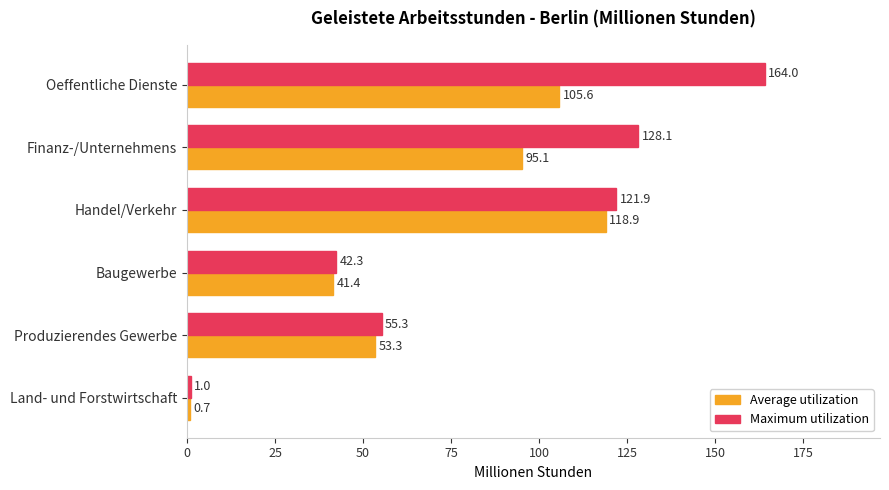

What is the minimum value for Average utilization?

0.7